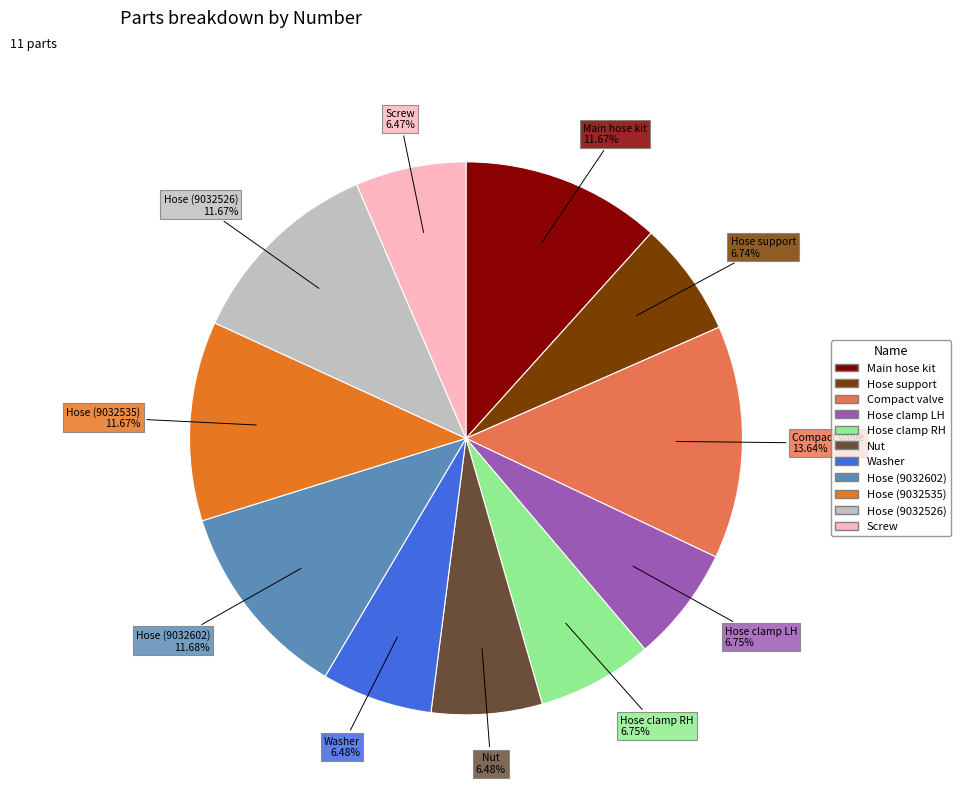

Does any single category account for the majority?

No